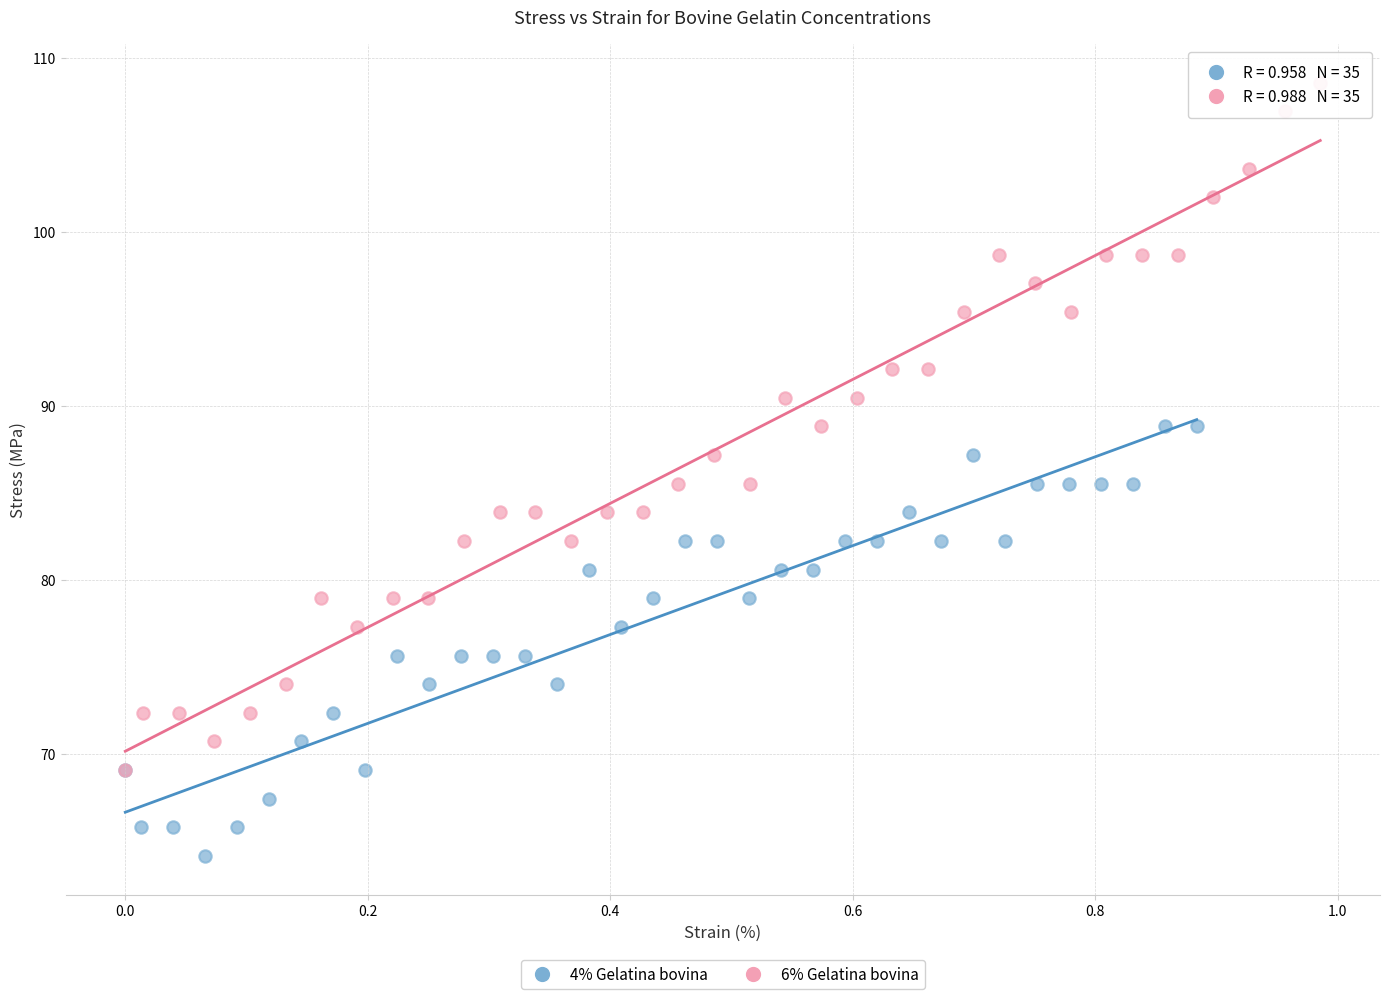

Which series has the widest spread of Y values?

6% Gelatina bovina